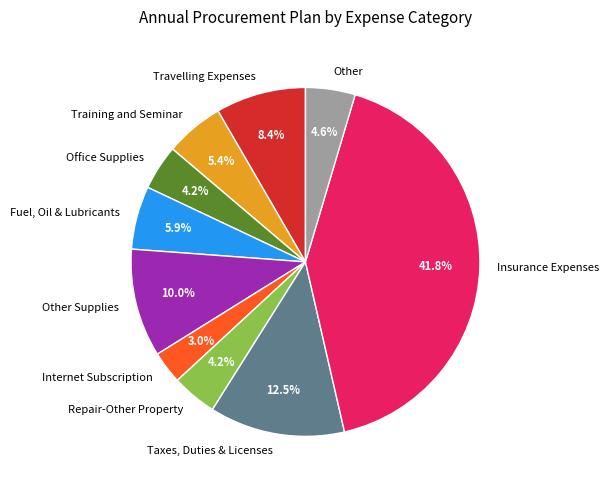

Which category has the smallest portion of the pie?

Internet Subscription